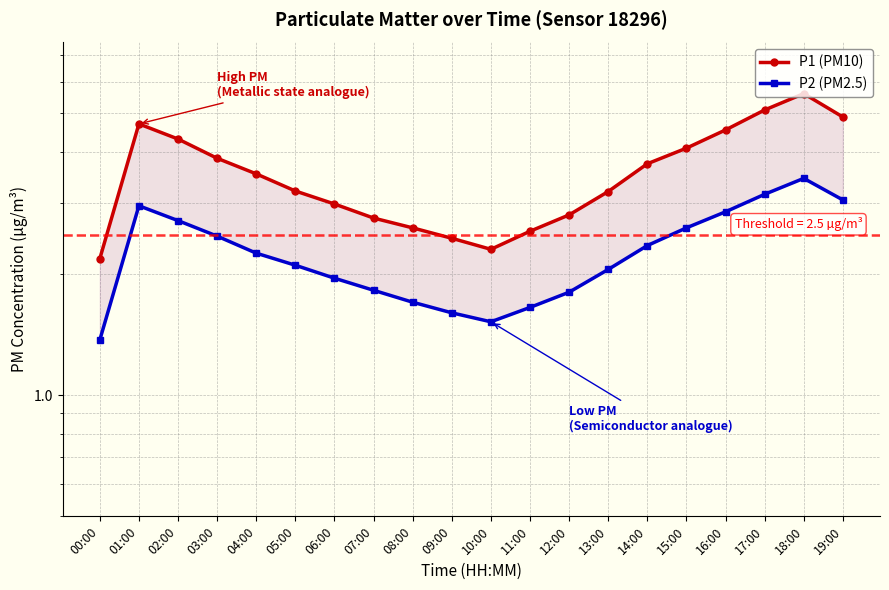

Where is the first local maximum for P2 (PM2.5)?

01:00